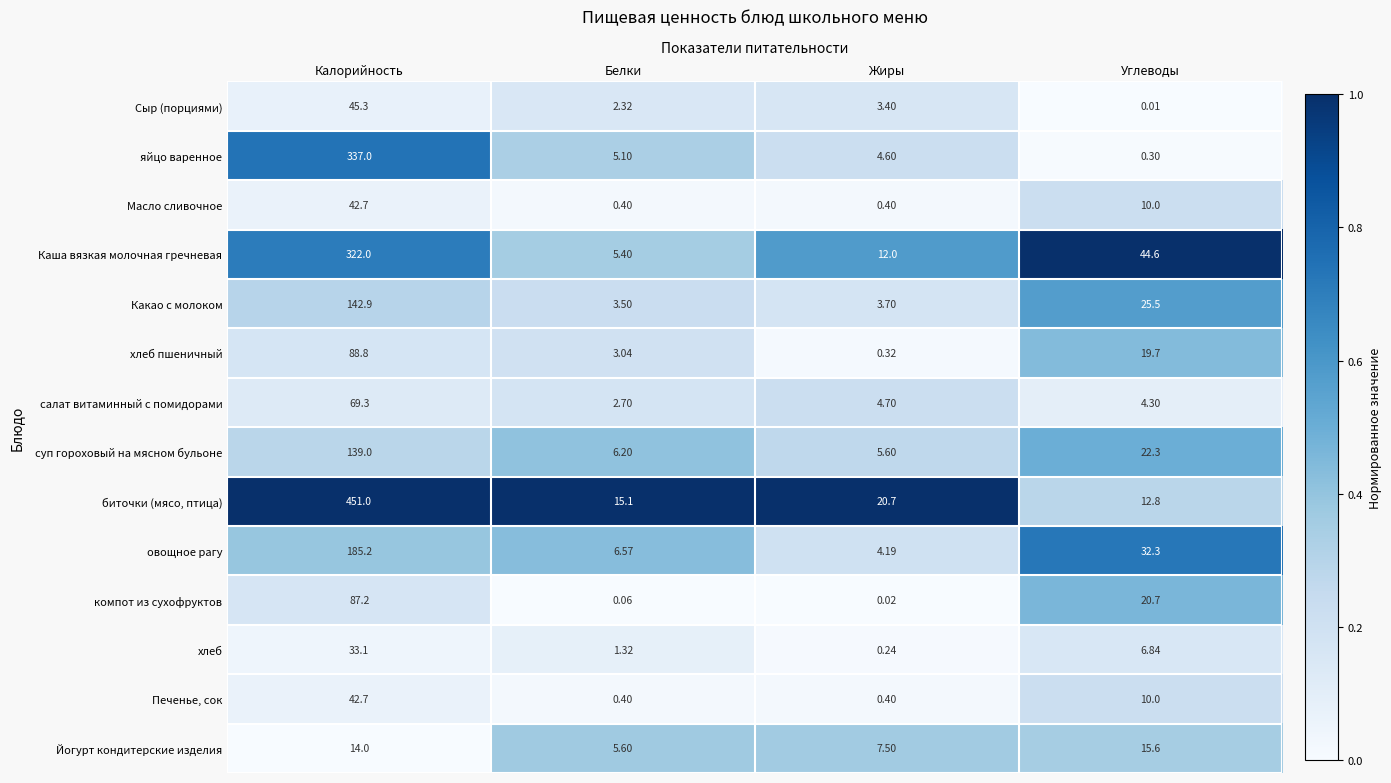

What is the difference between the highest and lowest values at Углеводы?

44.6